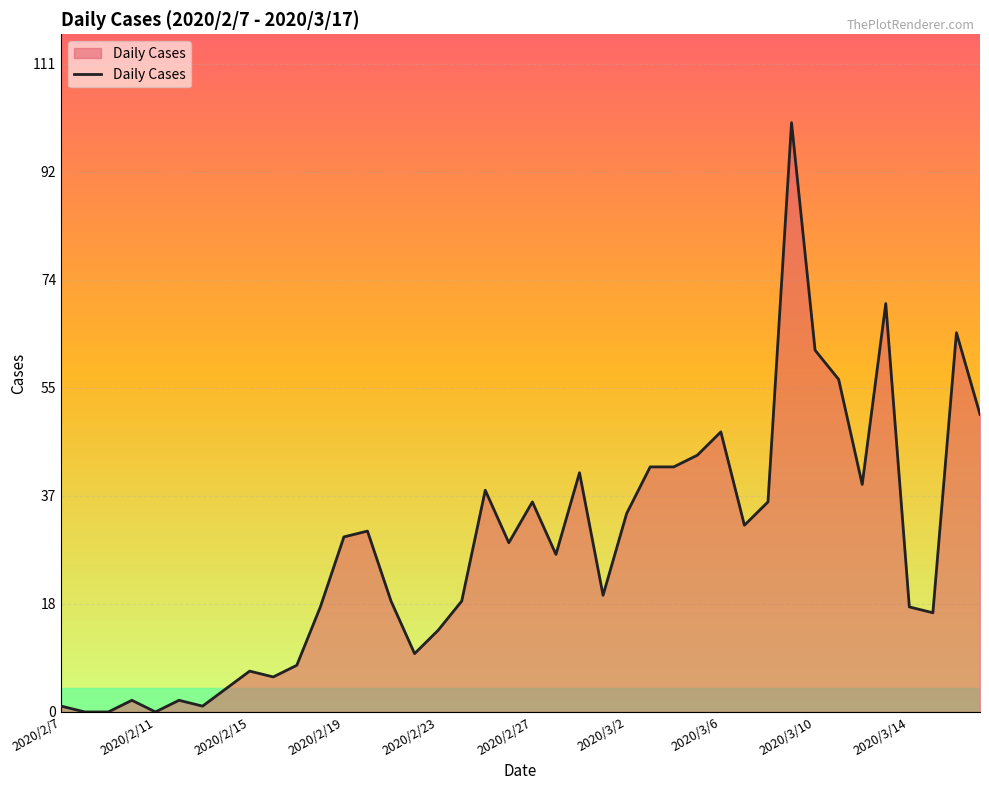

Does the chart display data point markers on the line(s)?

No